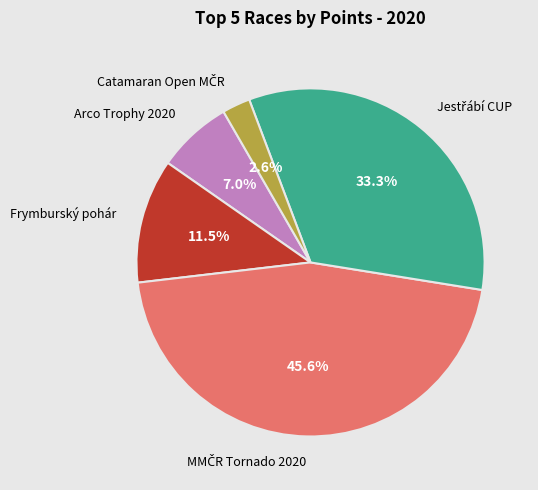

True or false: Arco Trophy 2020 accounts for 1% of the total.

False